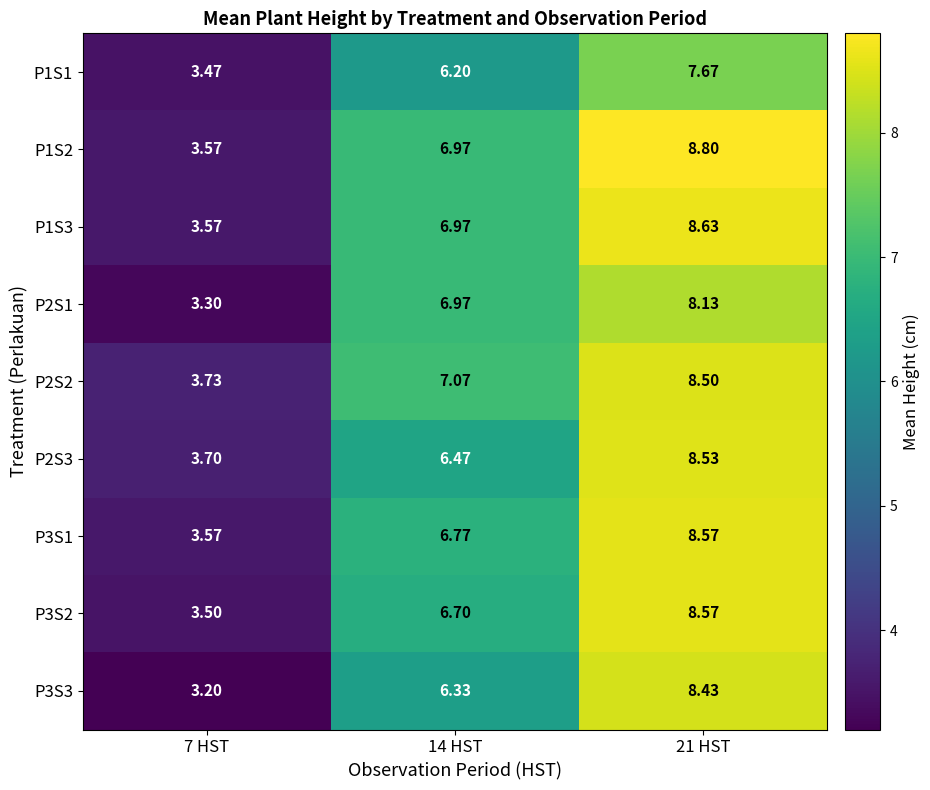

Which series changed the most between 7 HST and 14 HST?

P2S1